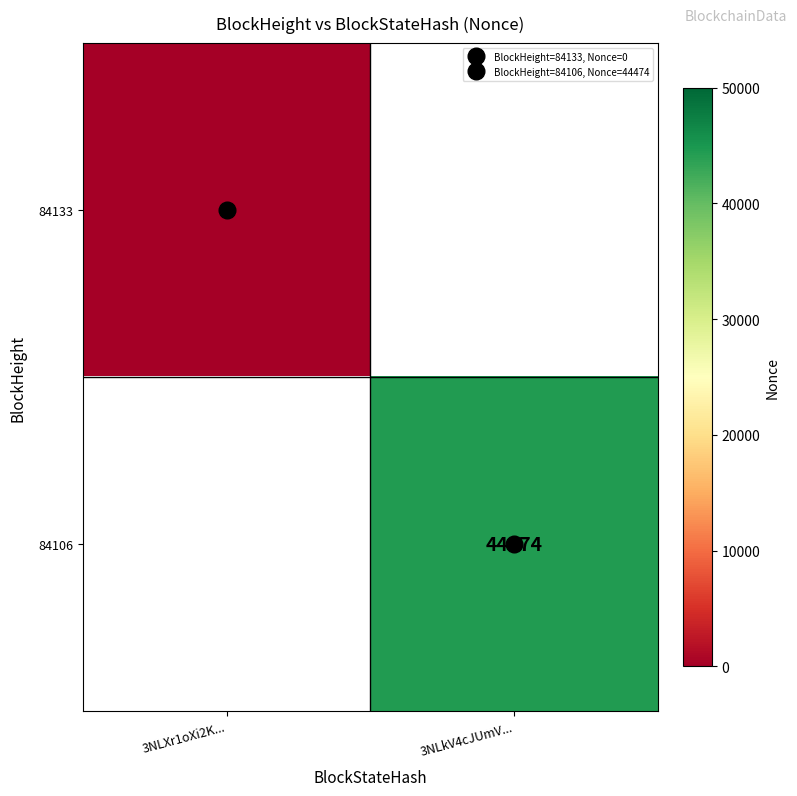

List the series in order of their peak value, lowest first.

84133, 84106